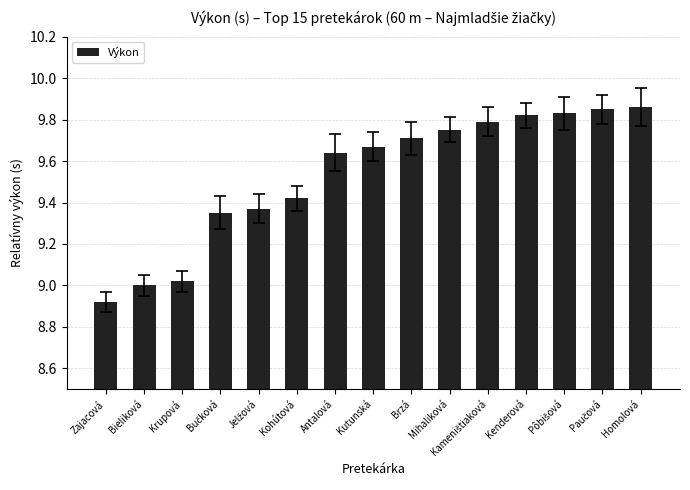

What is the difference between the maximum and minimum values?

0.9